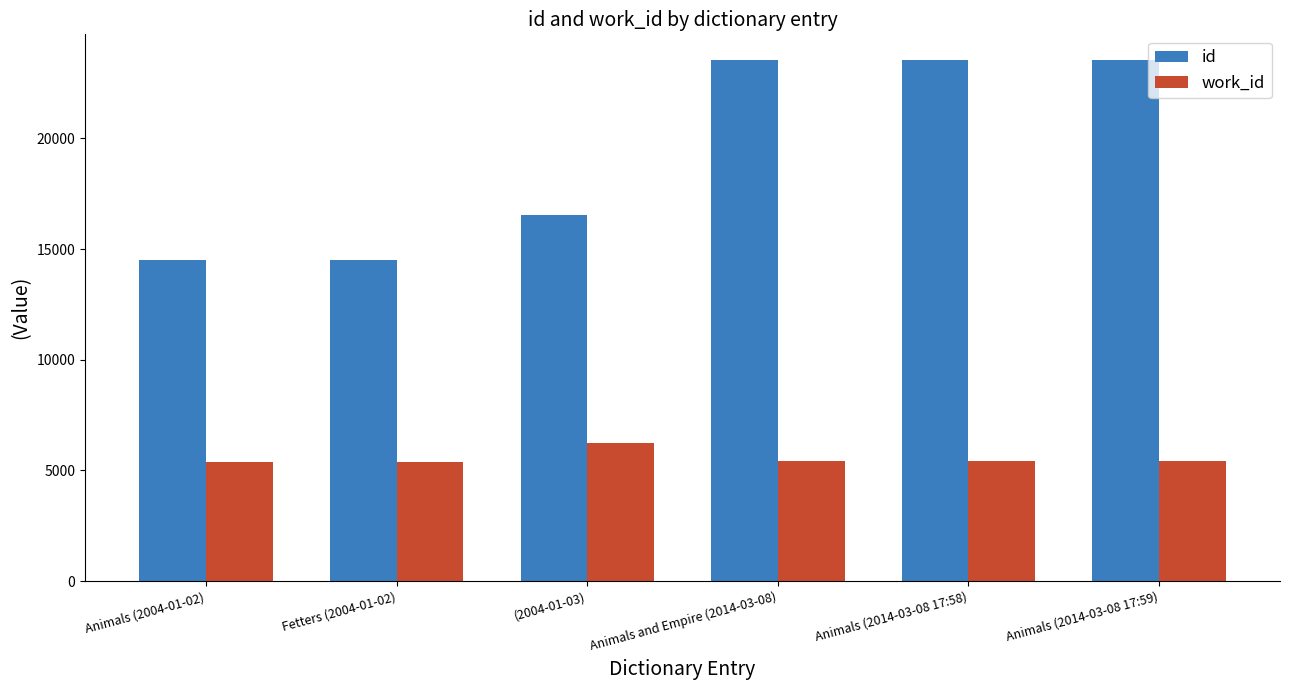

Where is id nearest to the value 19003?

(2004-01-03)